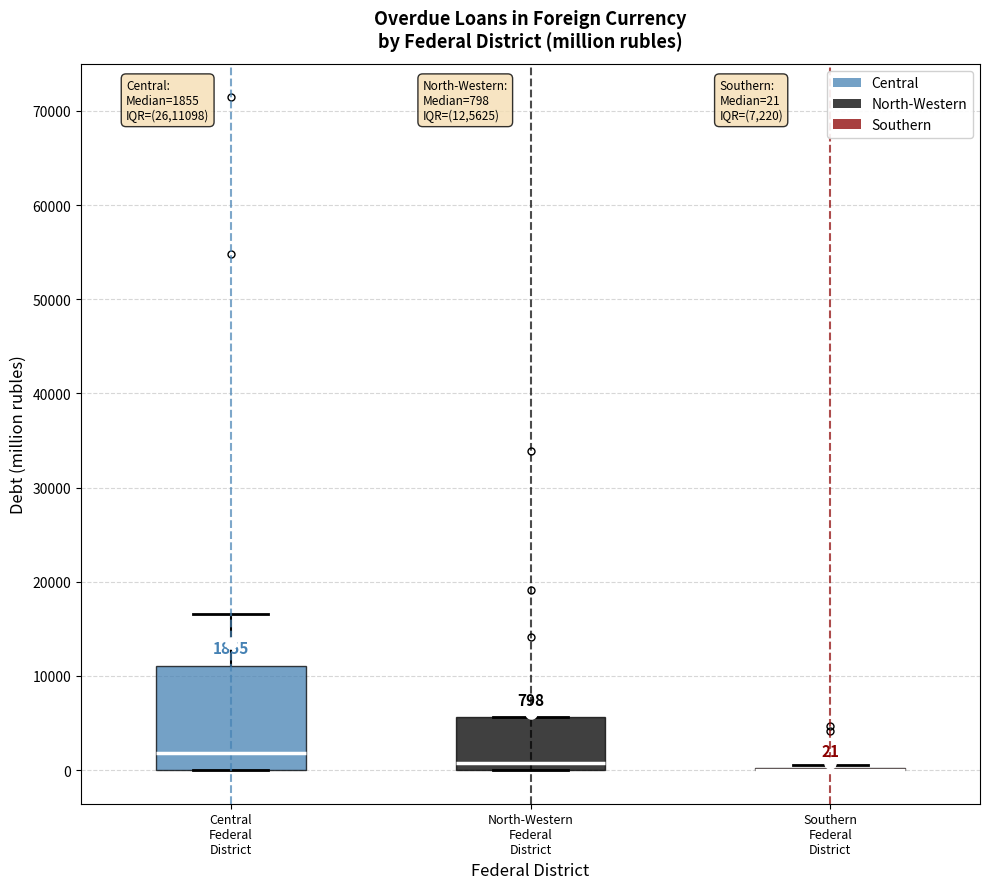

Which box is the tallest, from its lower edge to its upper edge?

Central Federal District